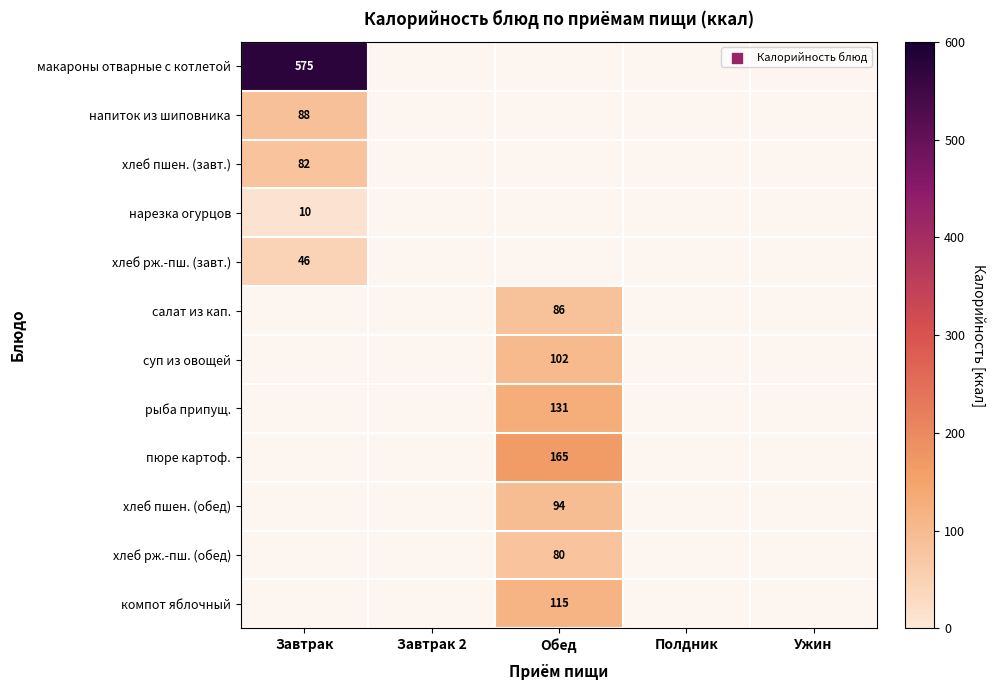

What is the smallest value displayed?

10.0